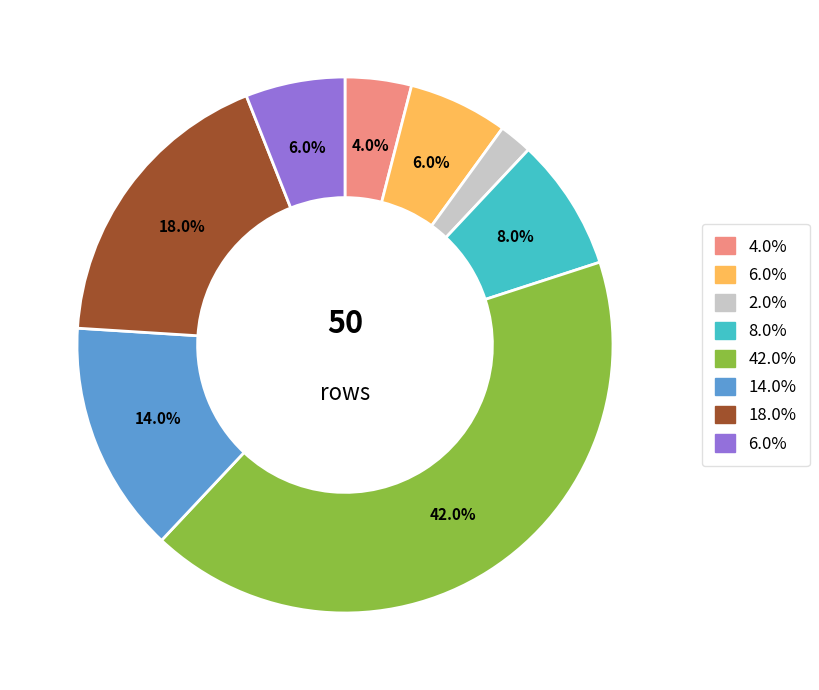

Does any single category account for the majority?

No